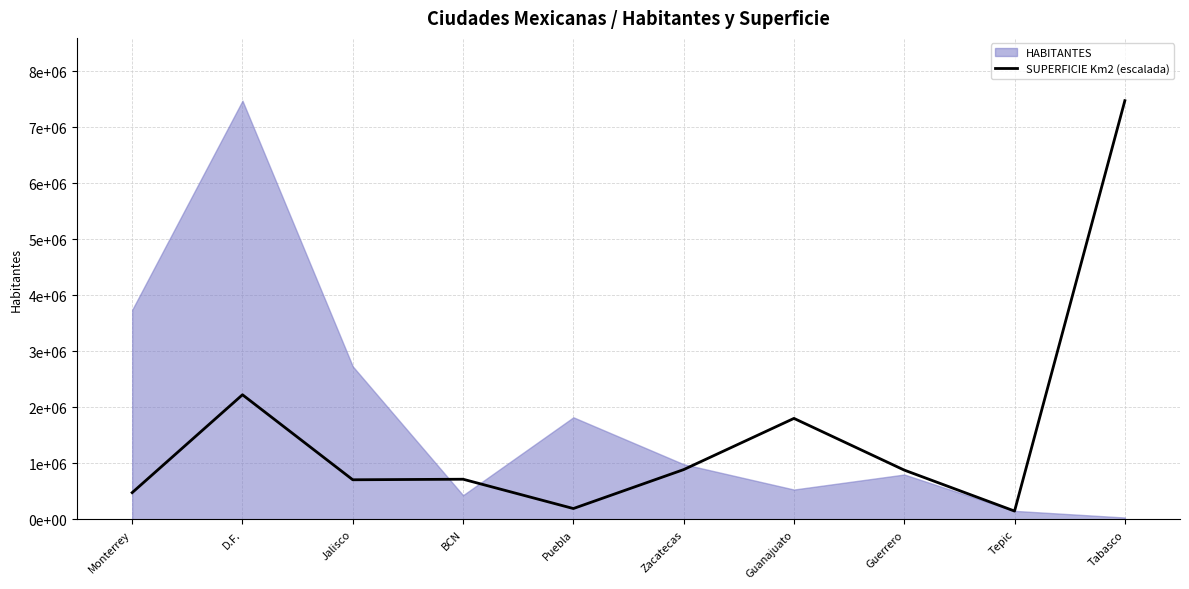

At which category does the data reach its first local peak?

D.F.